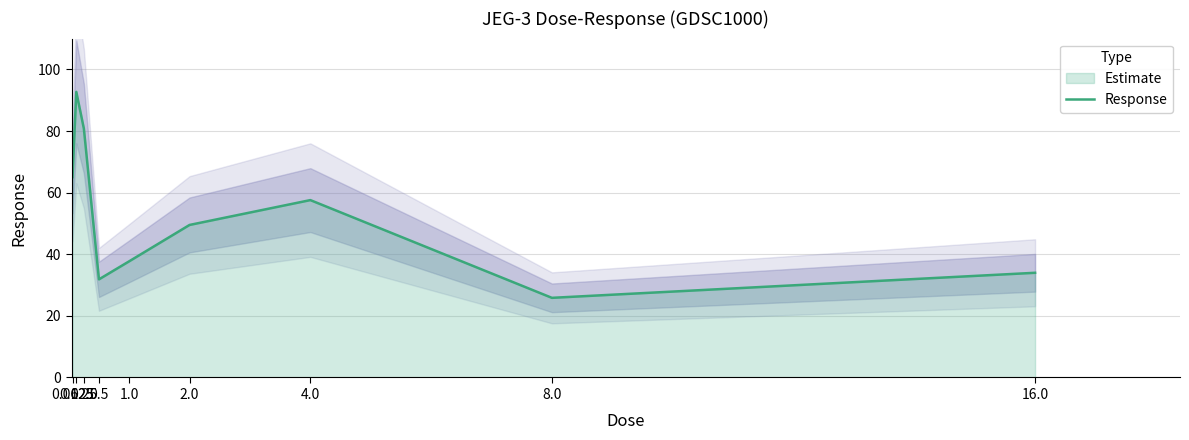

At which label is the value closest to 59?

4.0